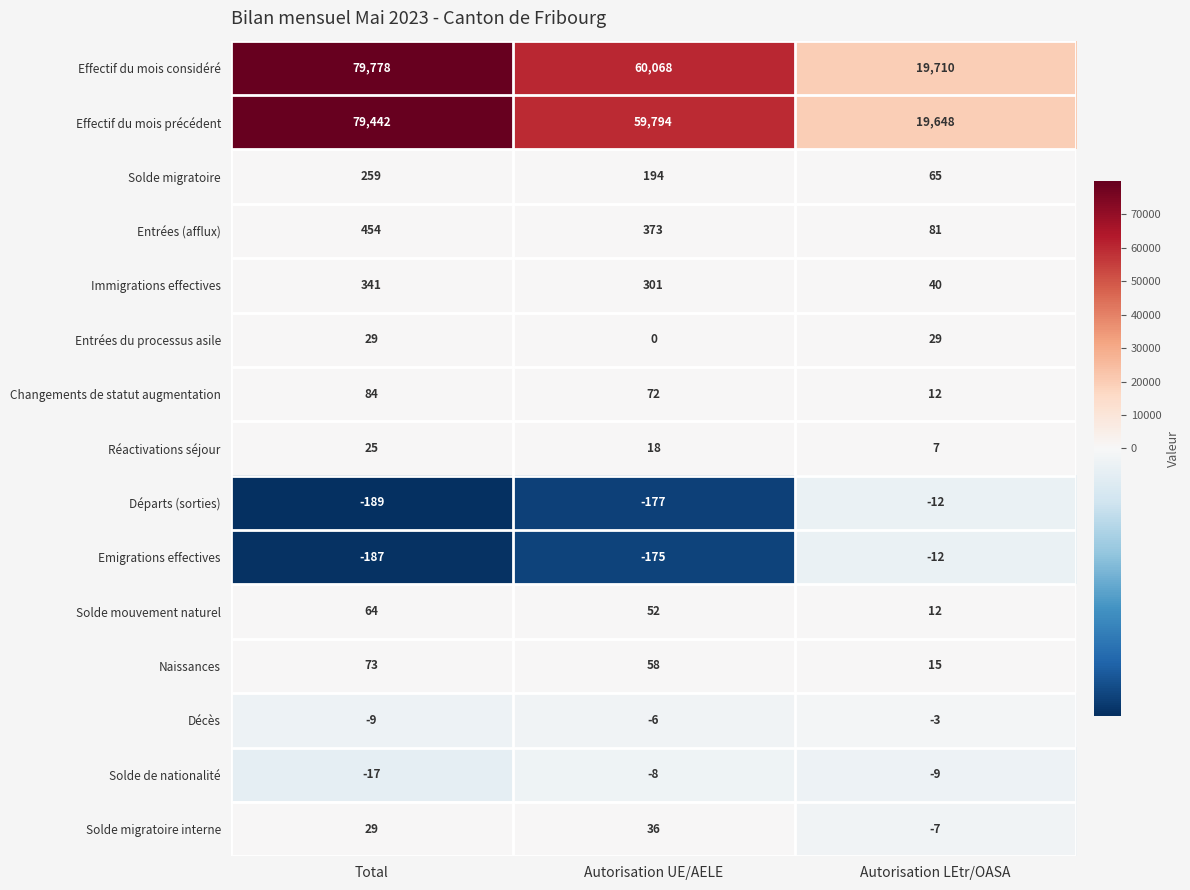

Where does the Emigrations effectives series first go above -175?

Autorisation LEtr/OASA